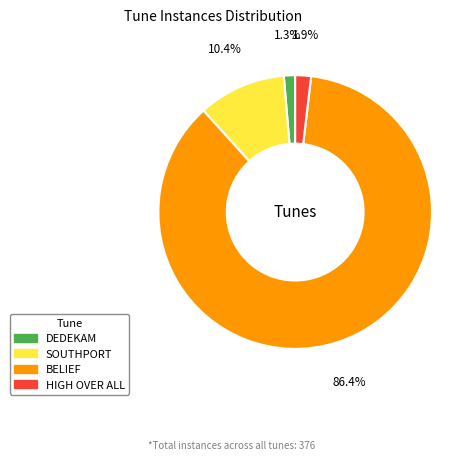

Which category accounts for the majority?

BELIEF